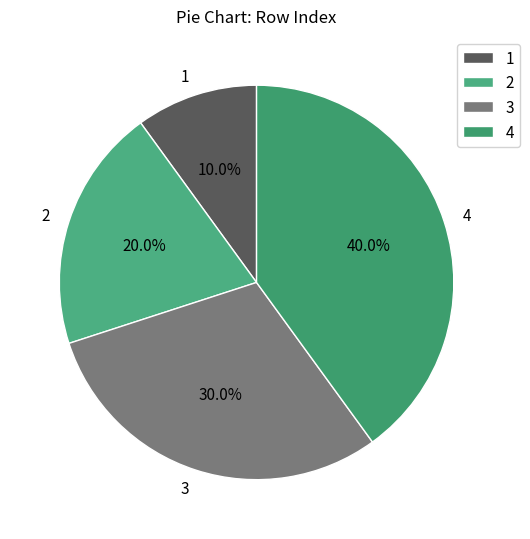

Is 1 the majority of the pie?

No